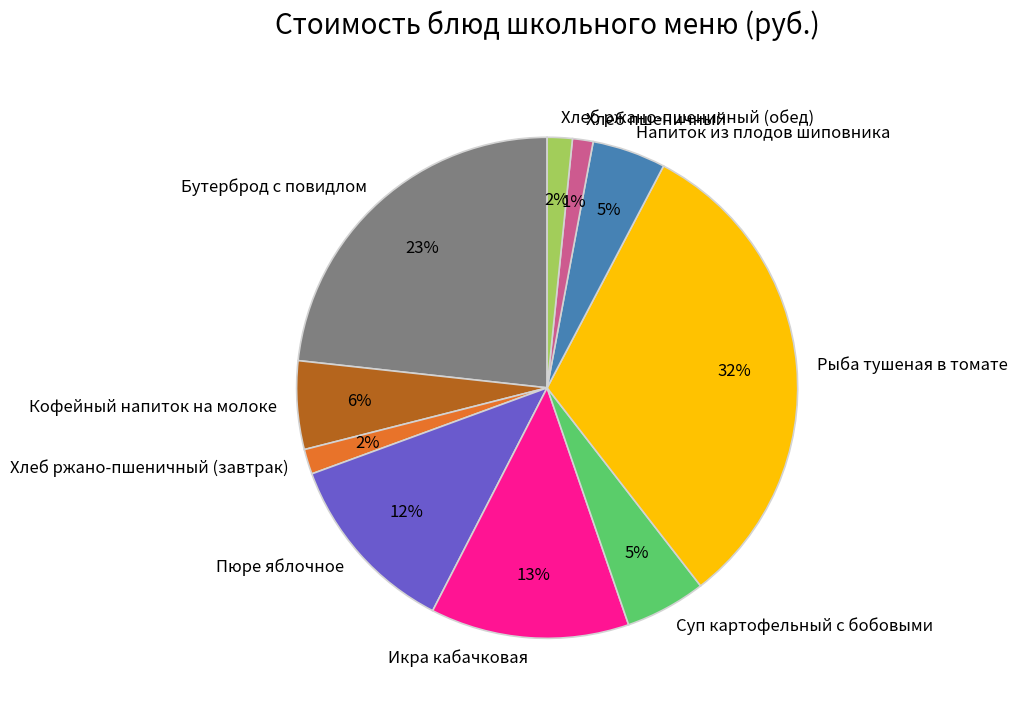

To the nearest percent, what portion does Напиток из плодов шиповника represent?

5%